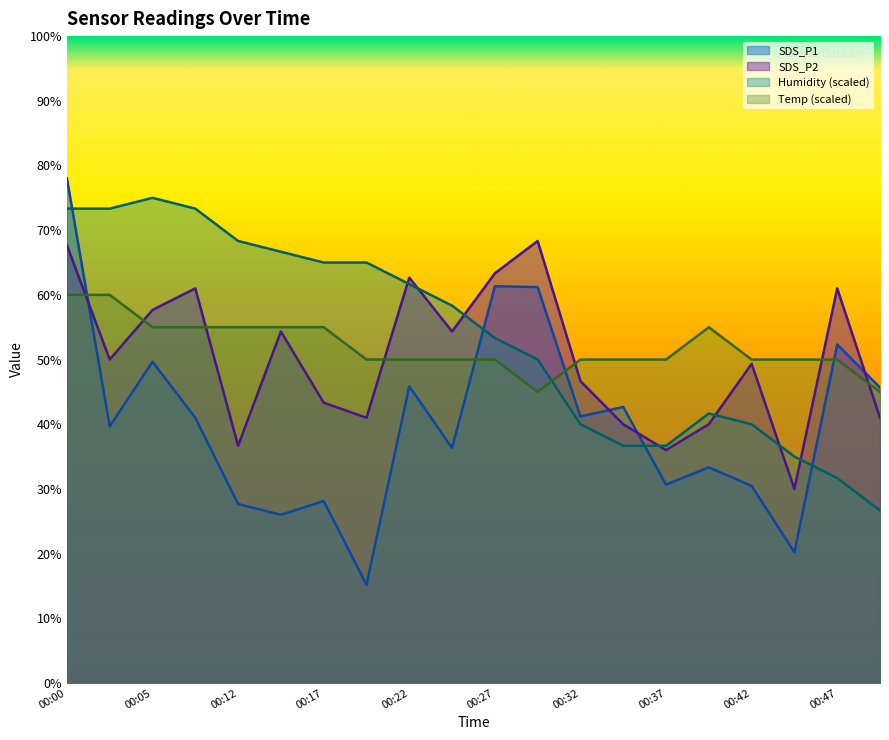

What is the value of the SDS_P1 point at the 17th from the left?

30.5